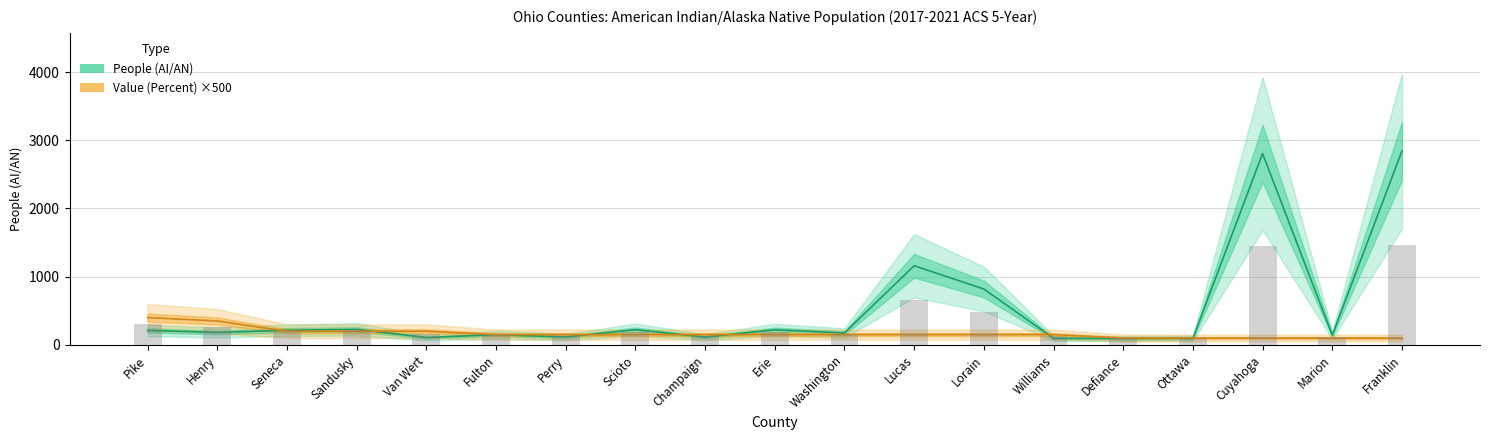

Between Van Wert and Erie, which series saw the biggest shift?

People (AI/AN)